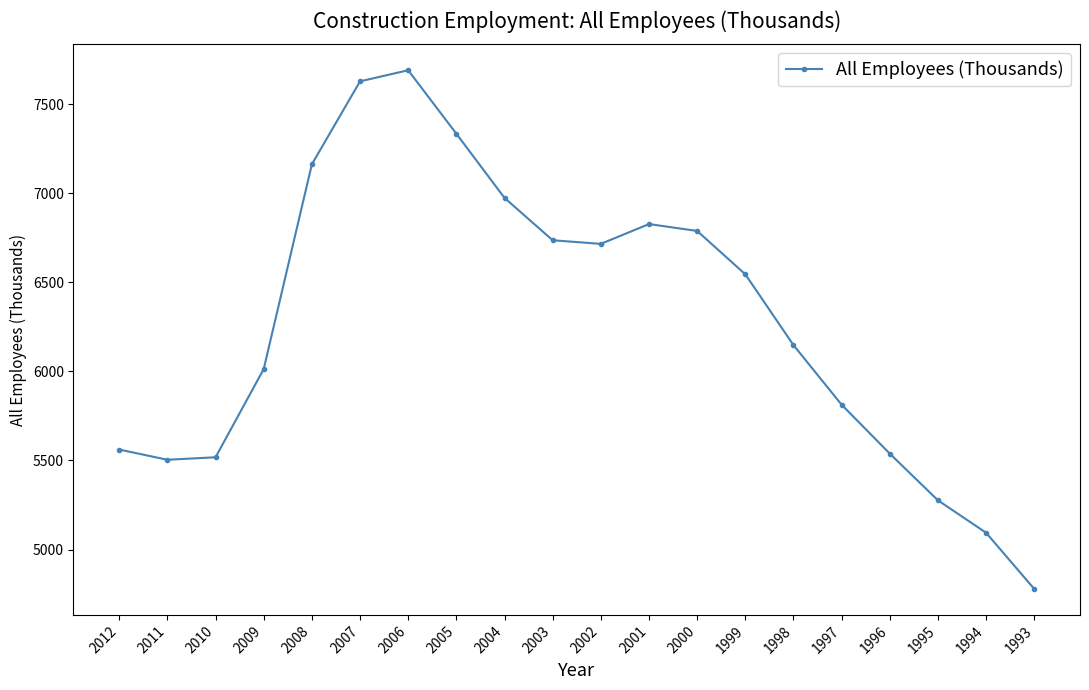

Approximately how many times larger is the value at 2001 compared to 2006?

0.9